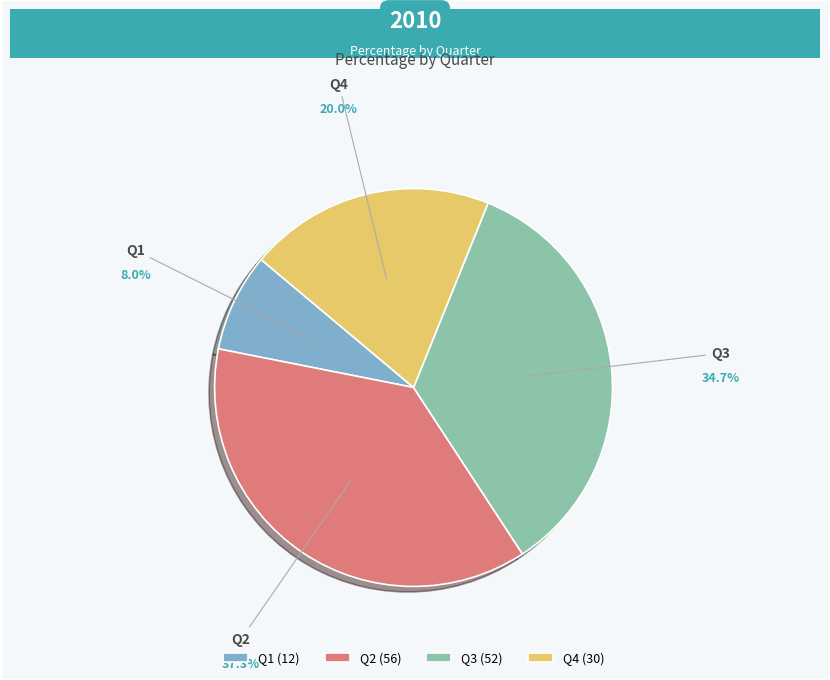

What is the ratio of the value at Q3 to the value at Q2?

0.9